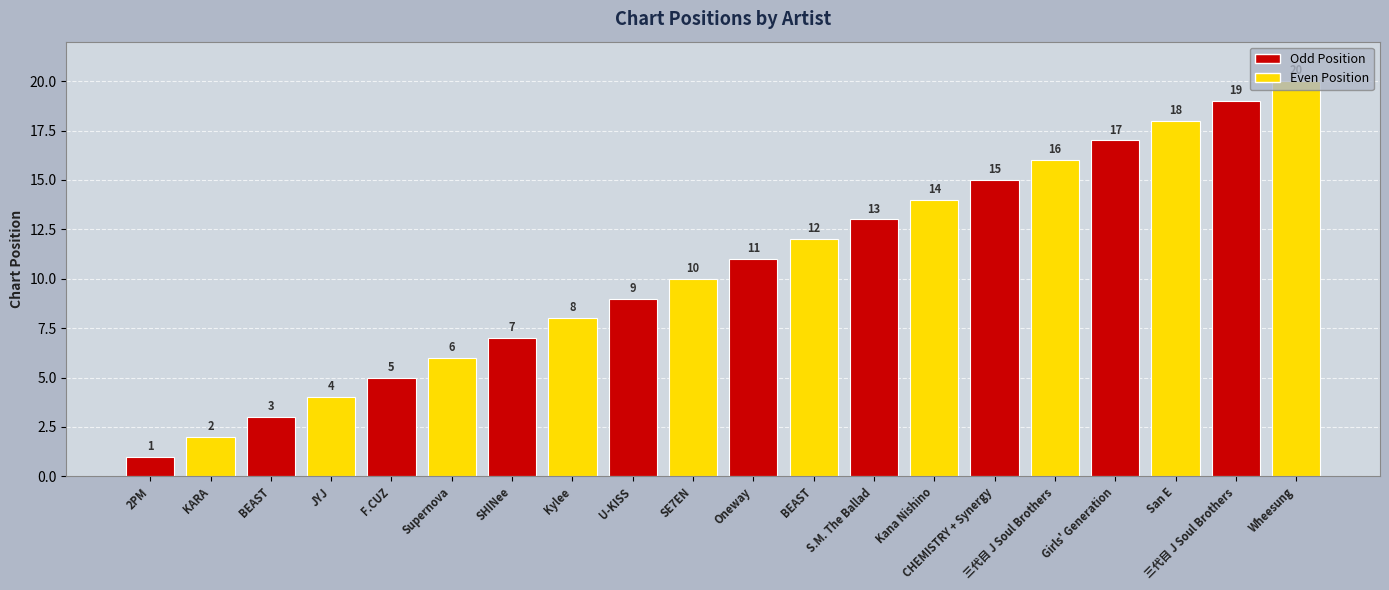

Reading right to left, list all the values displayed in this chart.

20	19	18	17	16	15	14	13	12	11	10	9	8	7	6	5	4	3	2	1